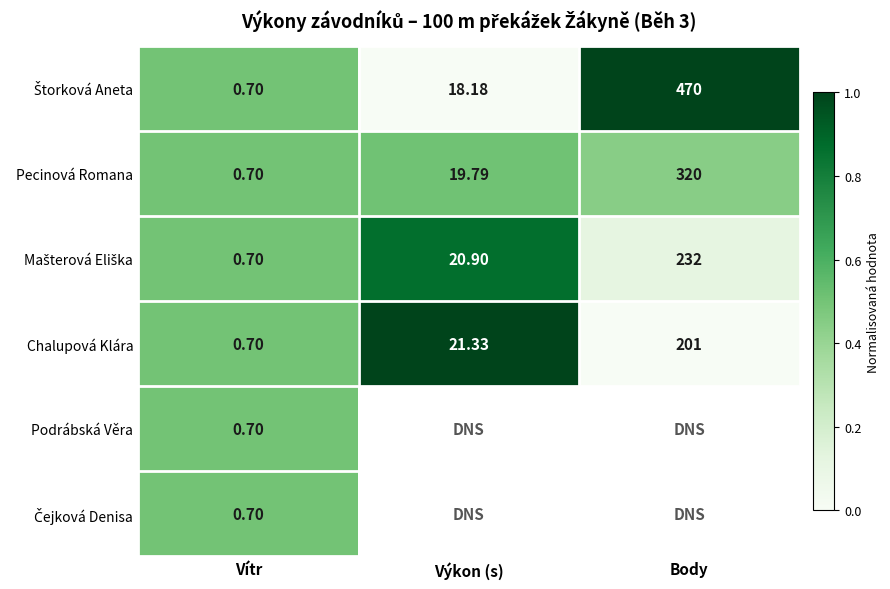

Where does the Chalupová Klára series first go above 21?

Výkon (s)